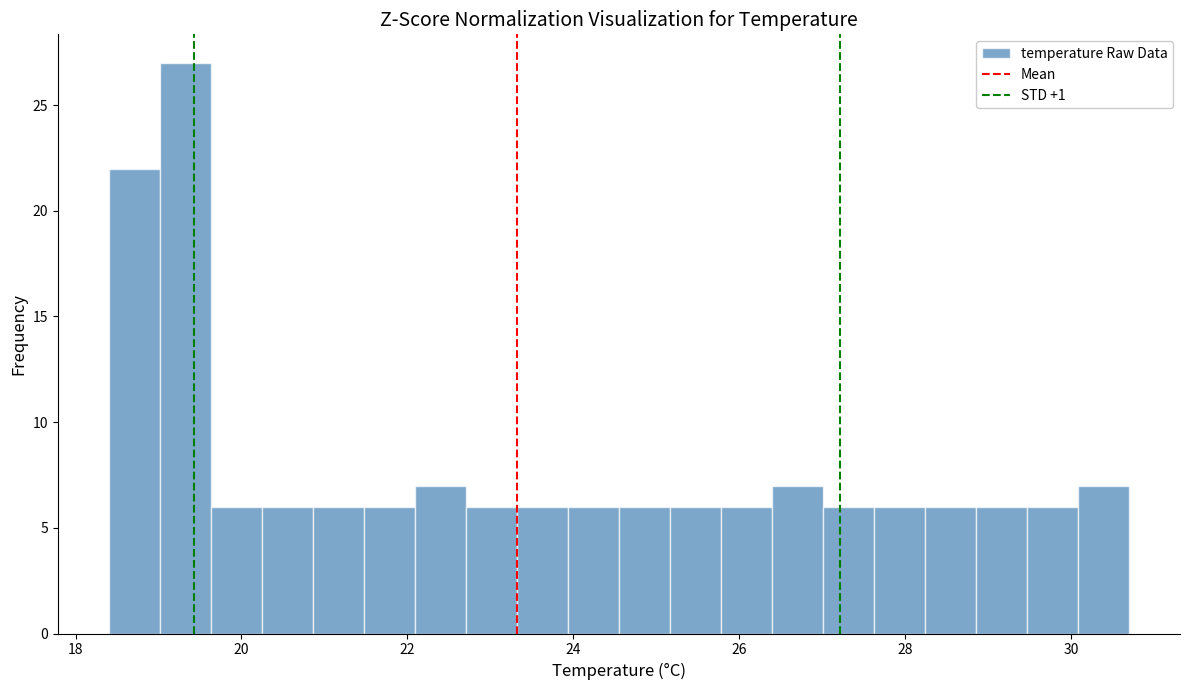

Read against the x-axis, roughly where is the centre of the tallest bar?

19.4